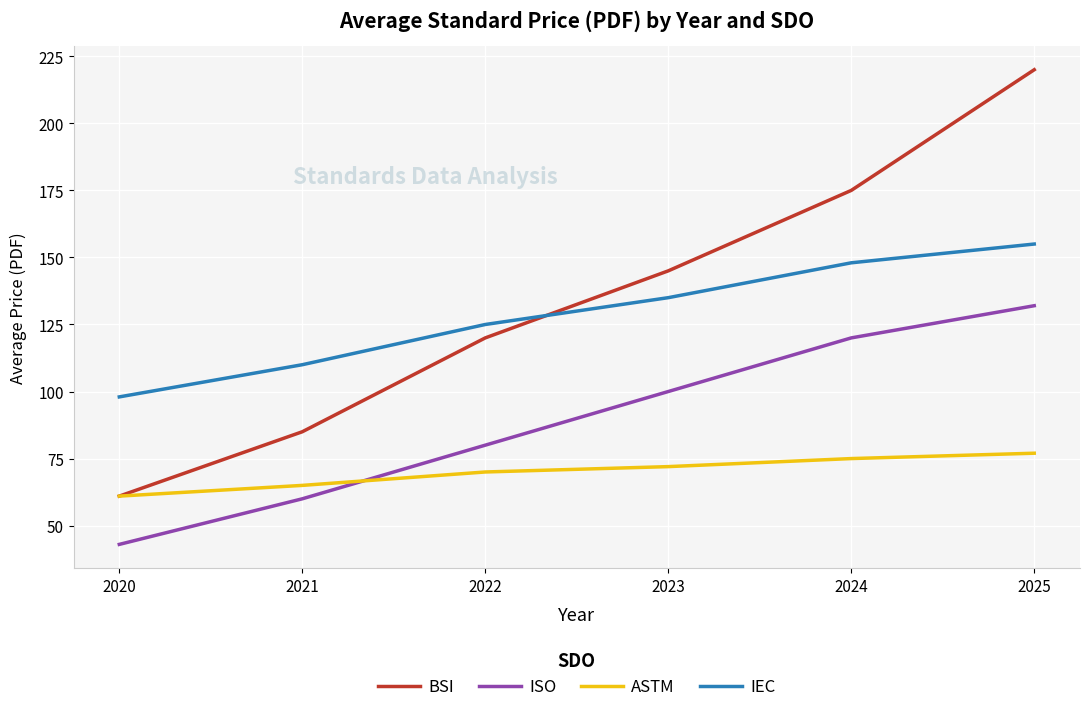

What value does the IEC series have at 2020, to the nearest 5?

100